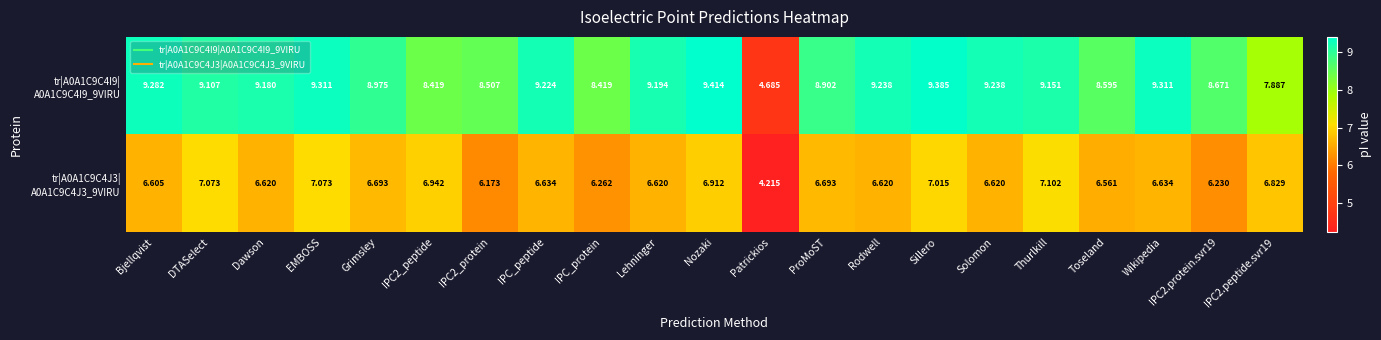

Which category has the lowest value across all series?

Patrickios